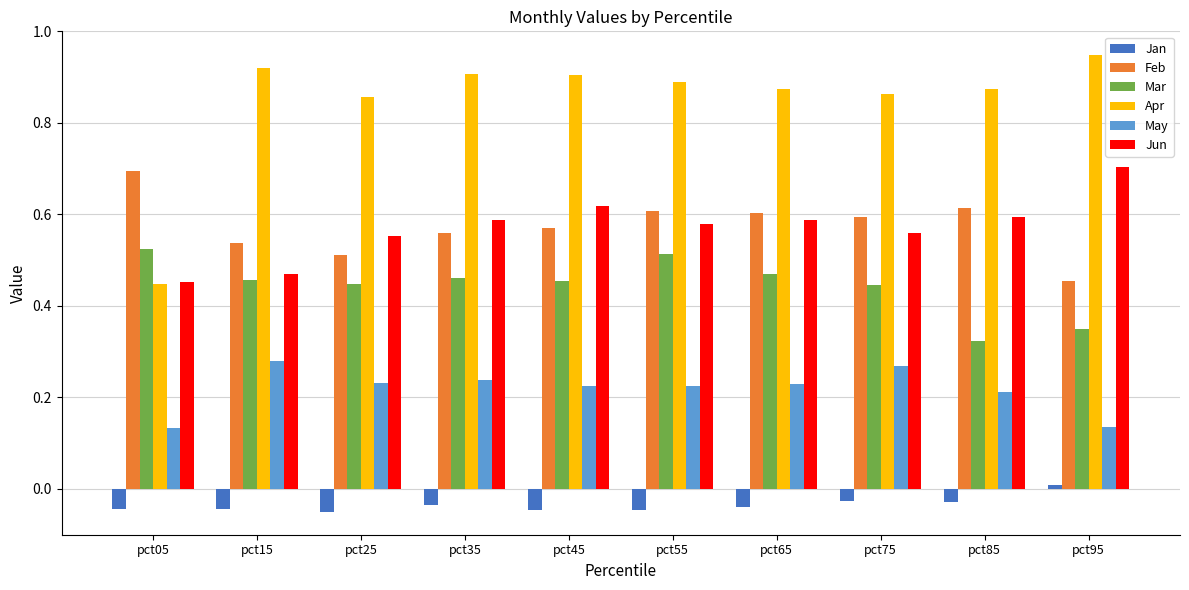

Between pct25 and pct95, which series saw the biggest shift?

Jun